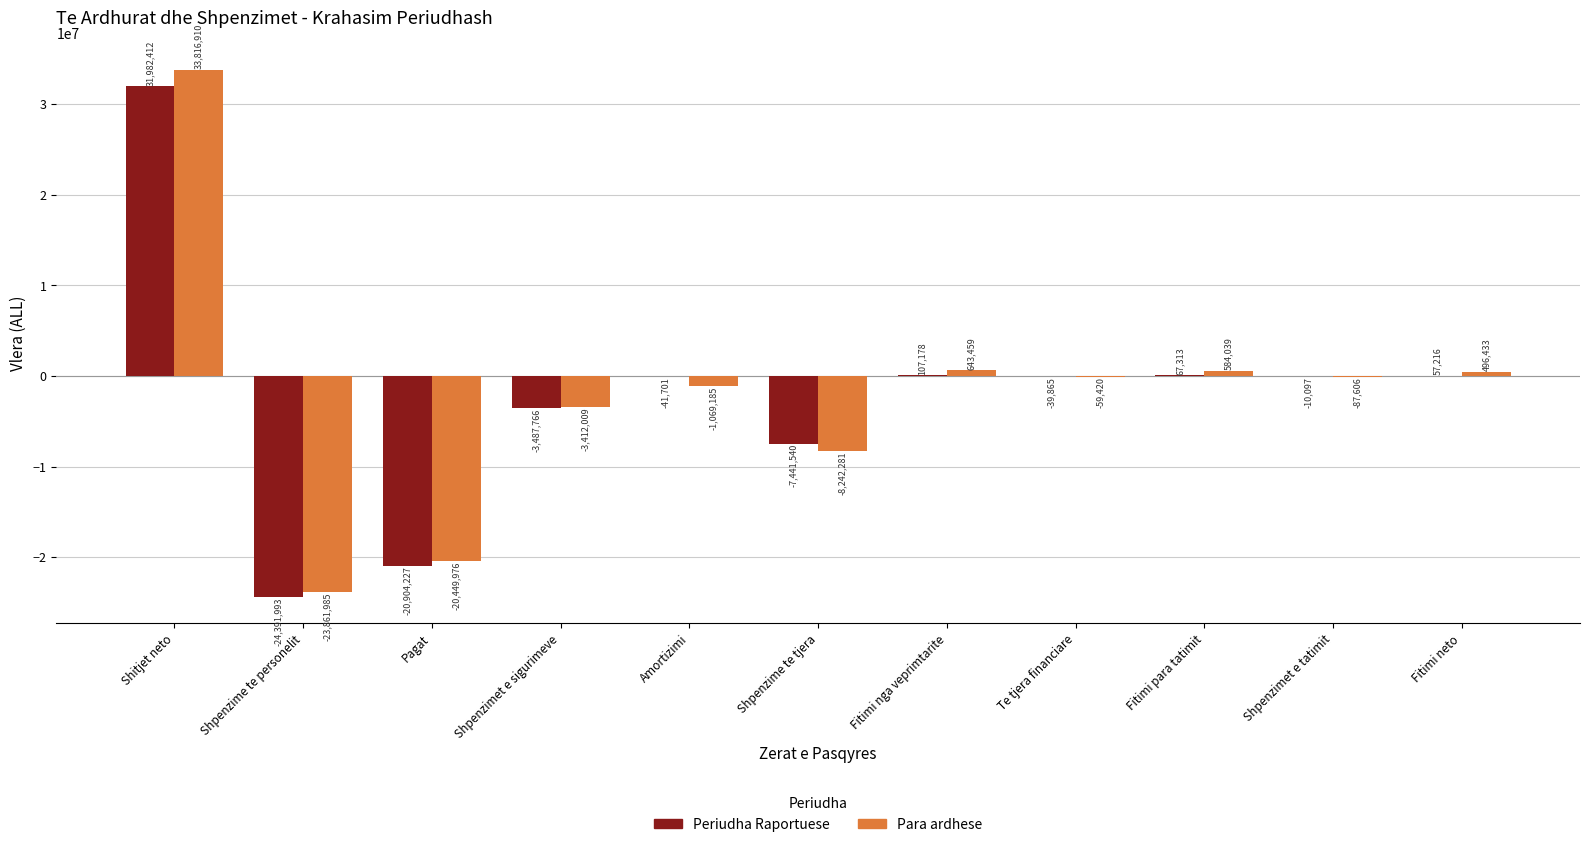

True or false: Para ardhese has a value of -3412009 at Shpenzimet e sigurimeve.

True